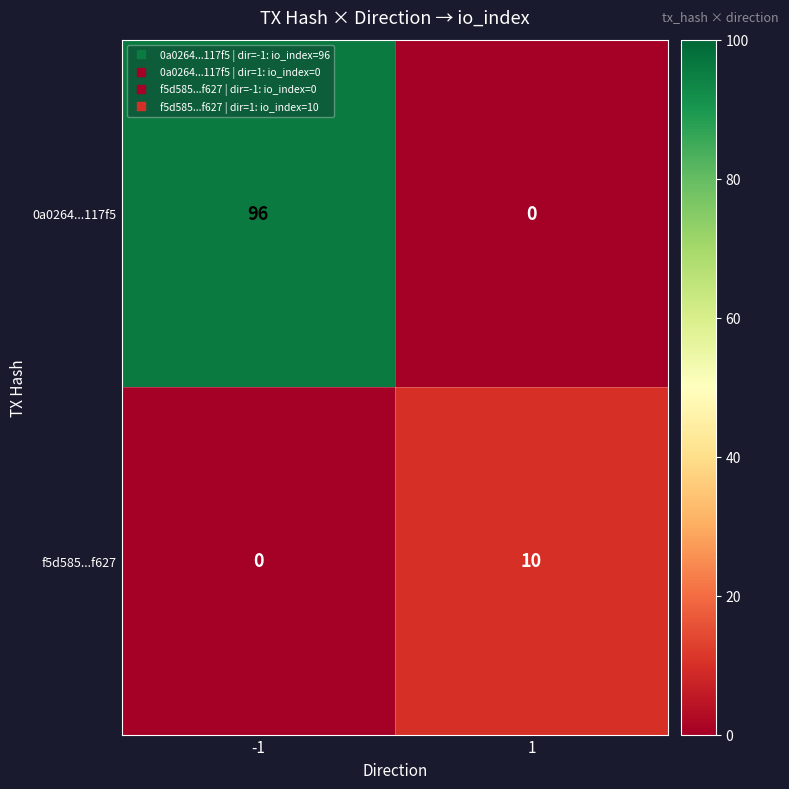

The f5d585...f627 series shows 5 at -1. True or false?

False